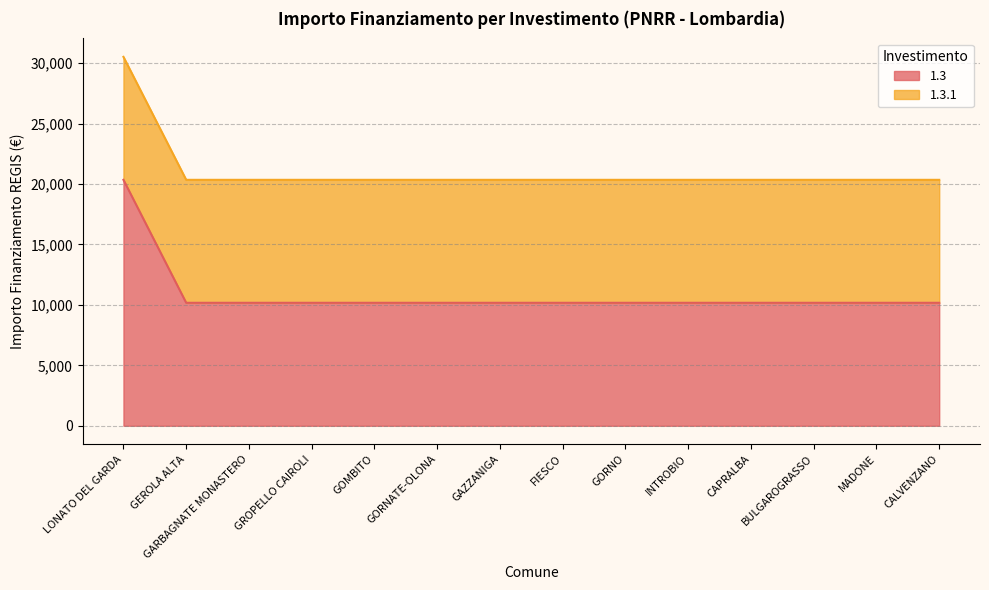

How many lines are shown in the chart?

2